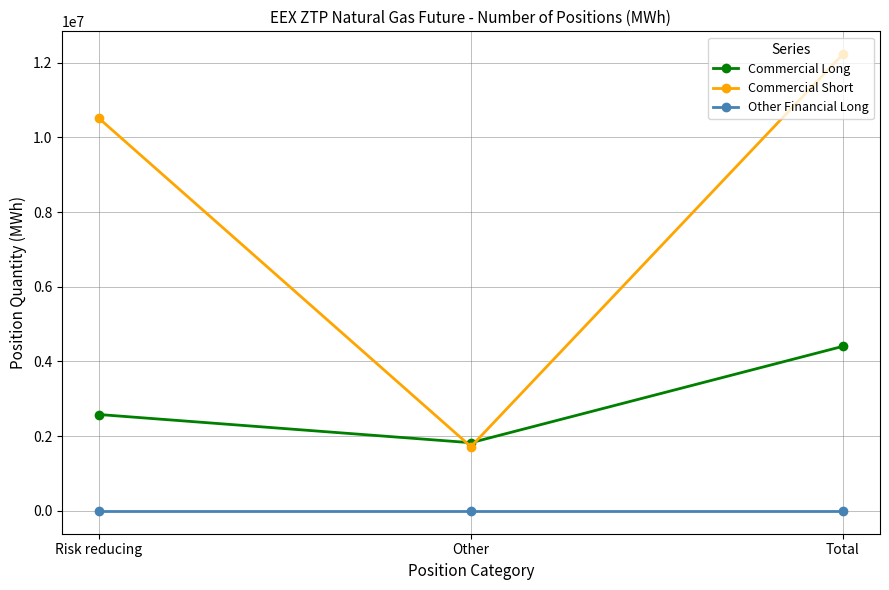

At which category is the sum across all series the highest?

Total